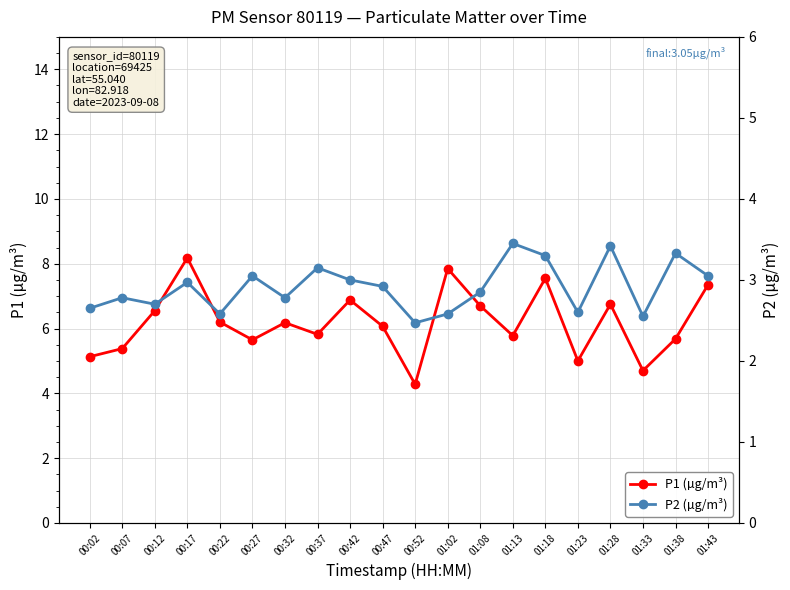

What is the value of the P2 (µg/m³) point at the 13th from the left?

2.9